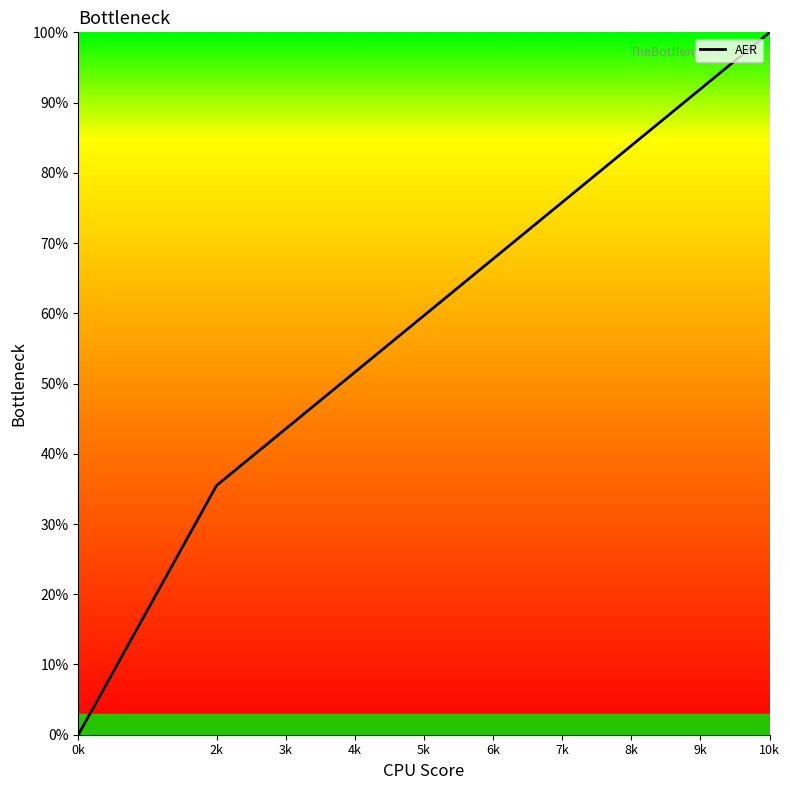

Reading right to left, what are all the values shown in this chart?

0k=0.0	2k=0.4	3k=0.4	4k=0.5	5k=0.6	6k=0.7	7k=0.8	8k=0.8	9k=0.9	10k=1.0